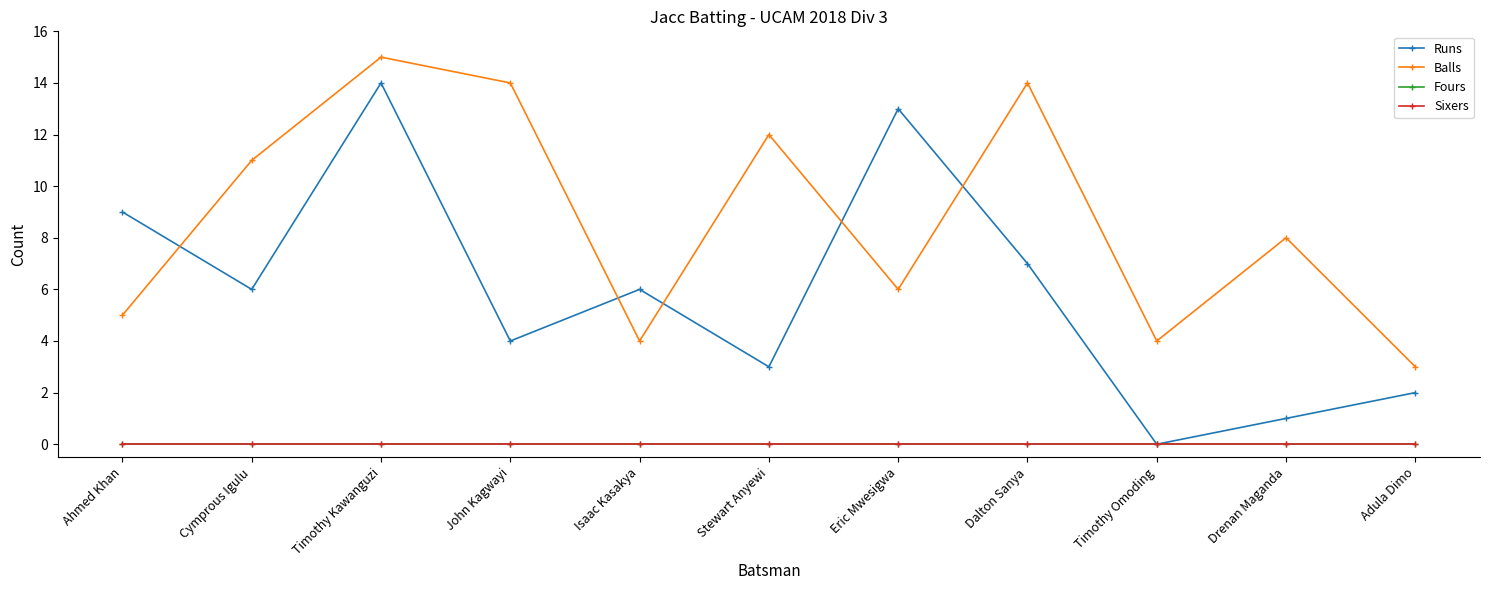

Which category has the highest value in the Runs series?

Timothy Kawanguzi